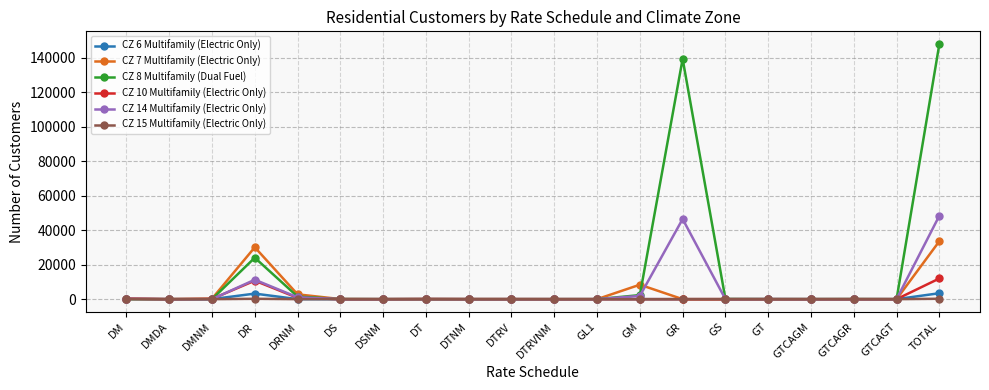

Rank the series by their maximum value, from highest to lowest.

CZ 8 Multifamily (Dual Fuel), CZ 14 Multifamily (Electric Only), CZ 7 Multifamily (Electric Only), CZ 10 Multifamily (Electric Only), CZ 6 Multifamily (Electric Only), CZ 15 Multifamily (Electric Only)